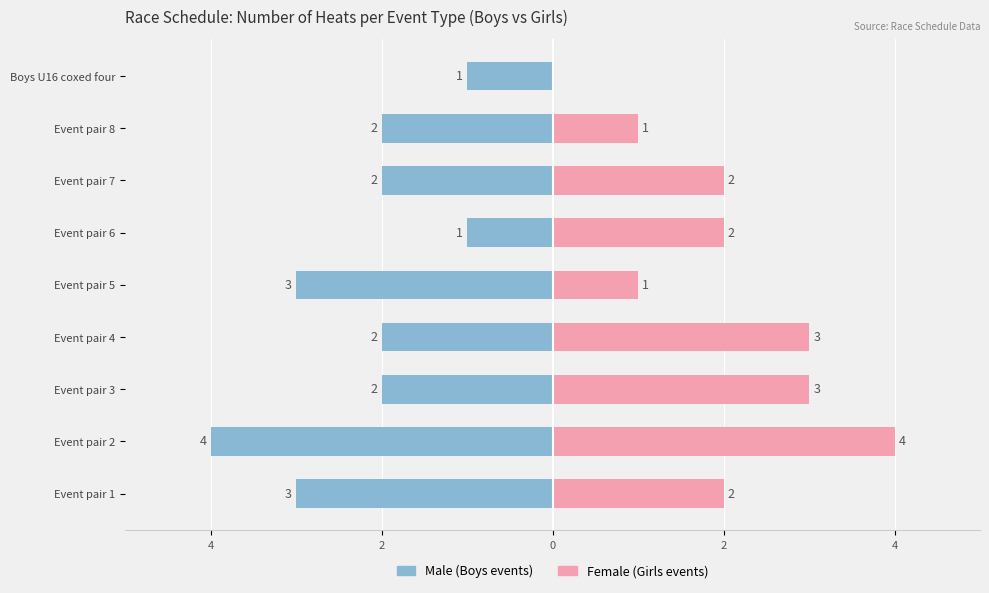

Where does the Female series first go above 2?

Event pair 2